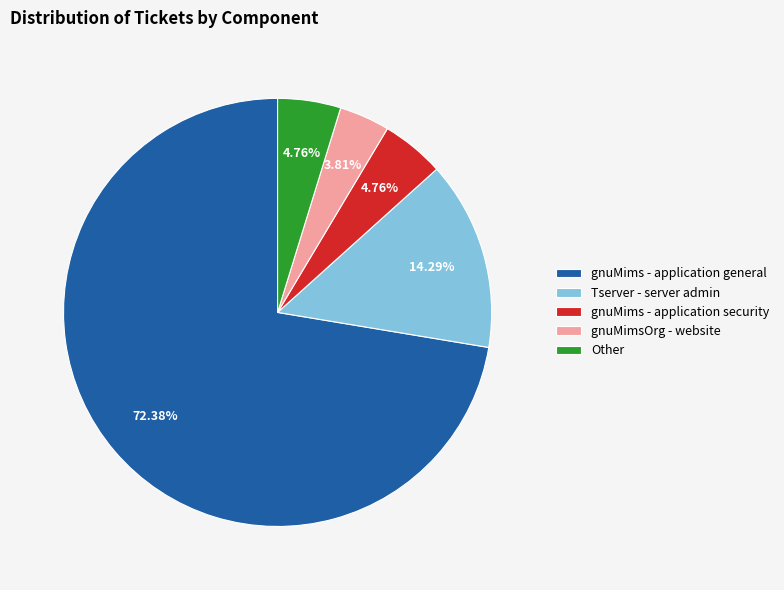

Which slice represents more than half of the pie?

gnuMims - application general